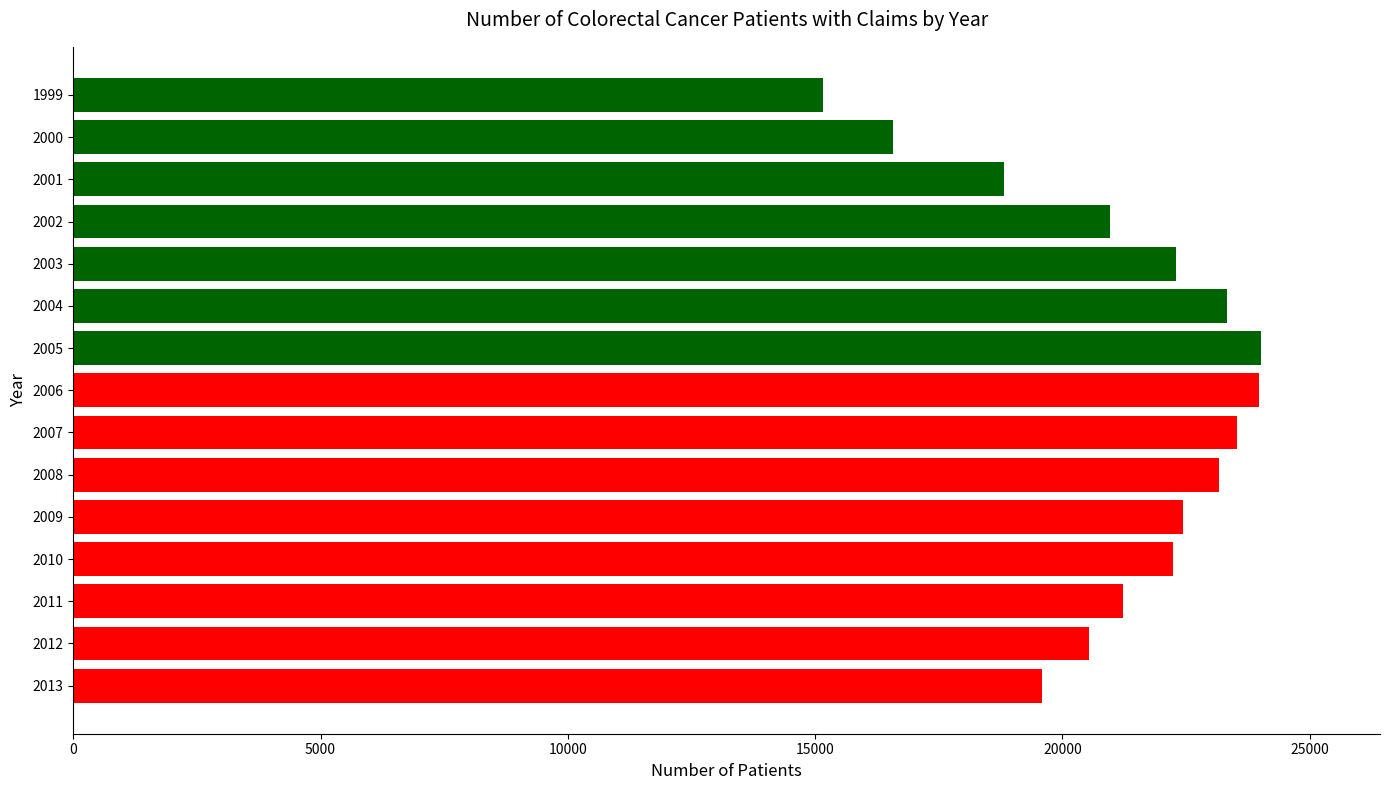

Approximately how many times larger is the value at 2002 compared to 2006?

0.9